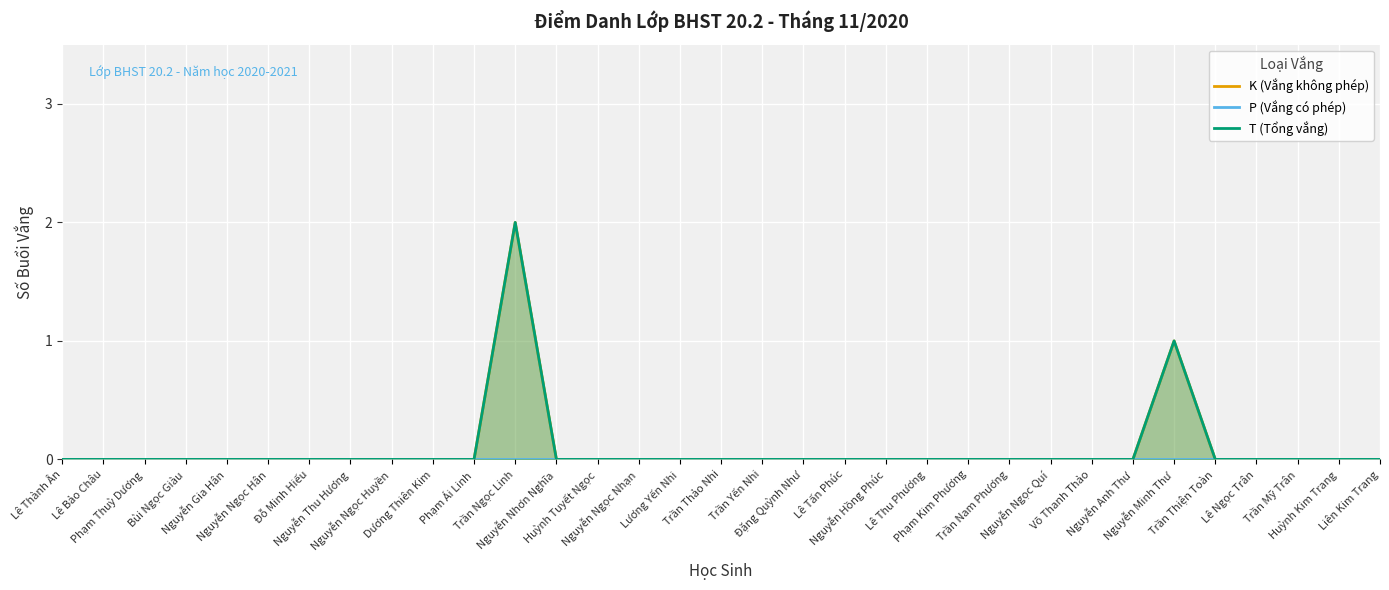

What is the label of the 8th point from the right?

Võ Thanh Thảo